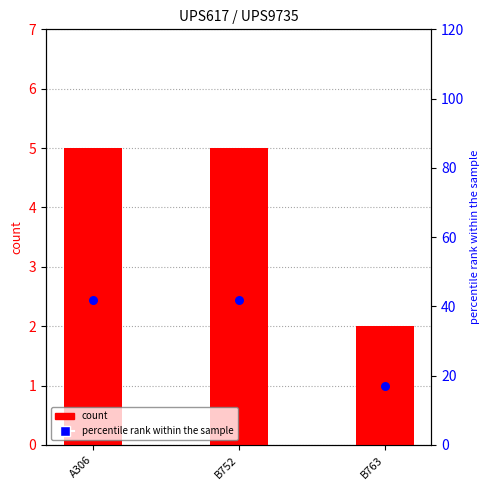

Which series reaches the maximum Y coordinate?

percentile rank within the sample